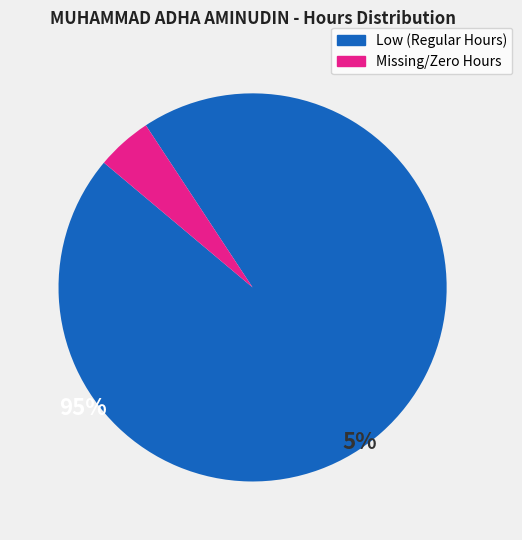

What is the smallest slice in the pie chart?

Missing/Zero Hours